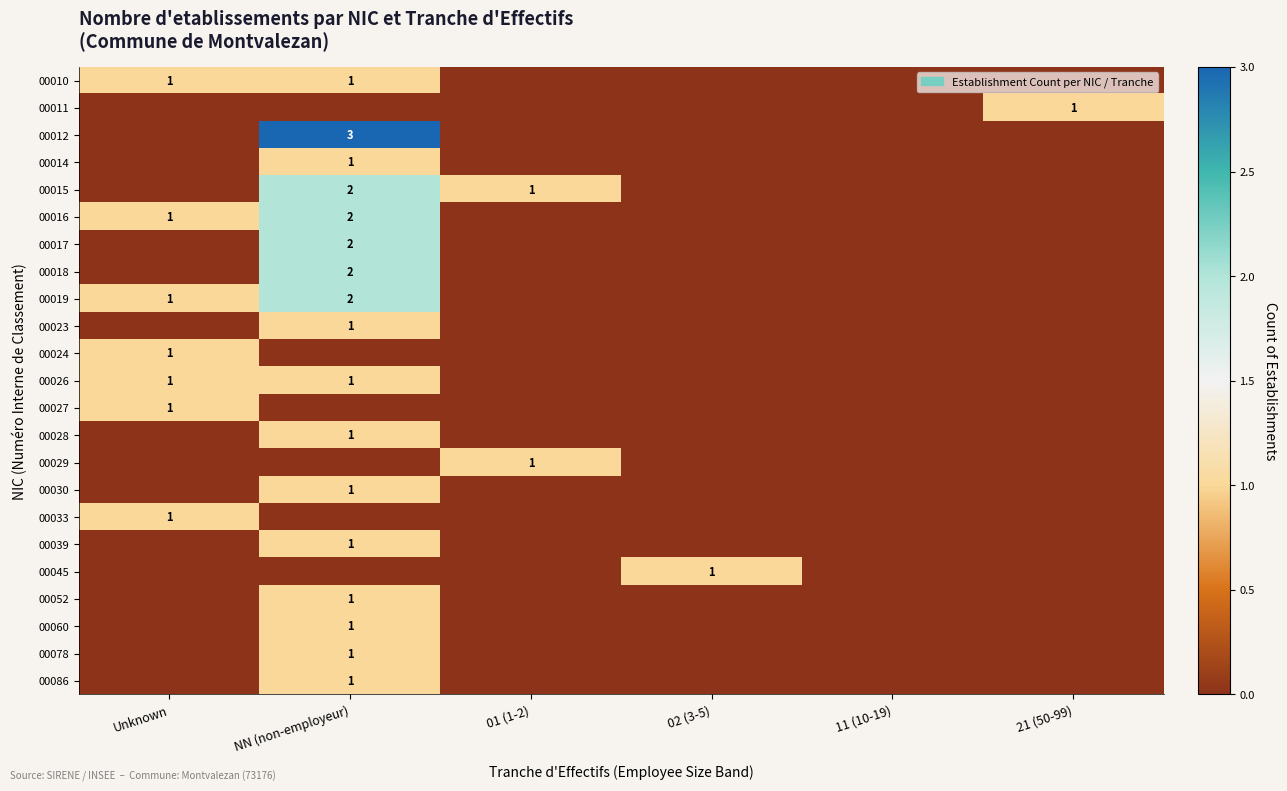

True or false: 00016 has a value of 0 at Unknown.

False